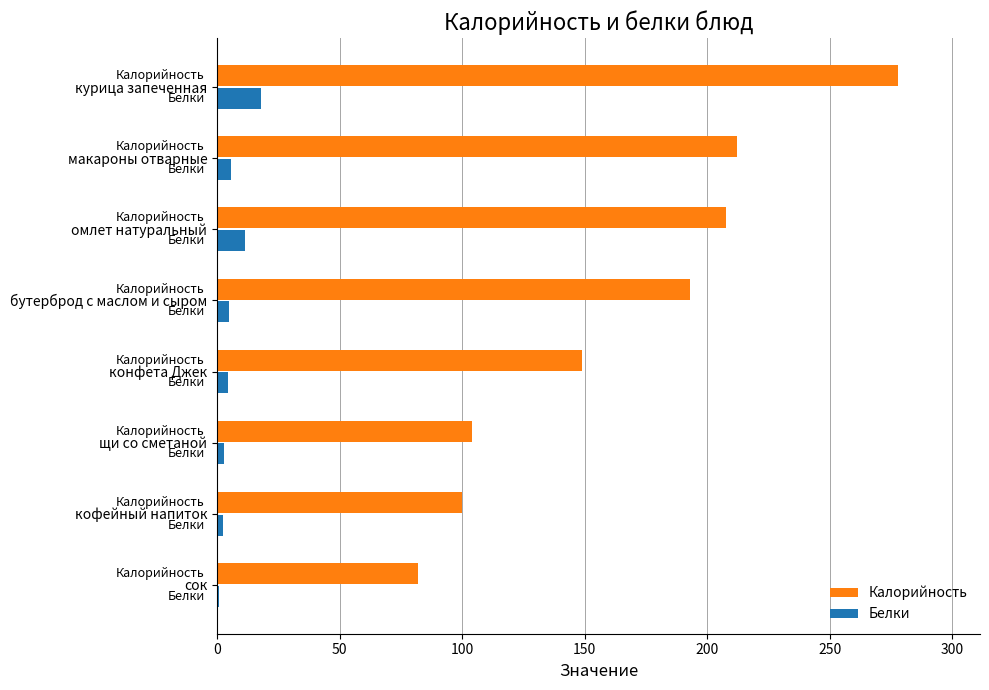

What is the difference between the maximum and minimum values in the Белки series?

17.1